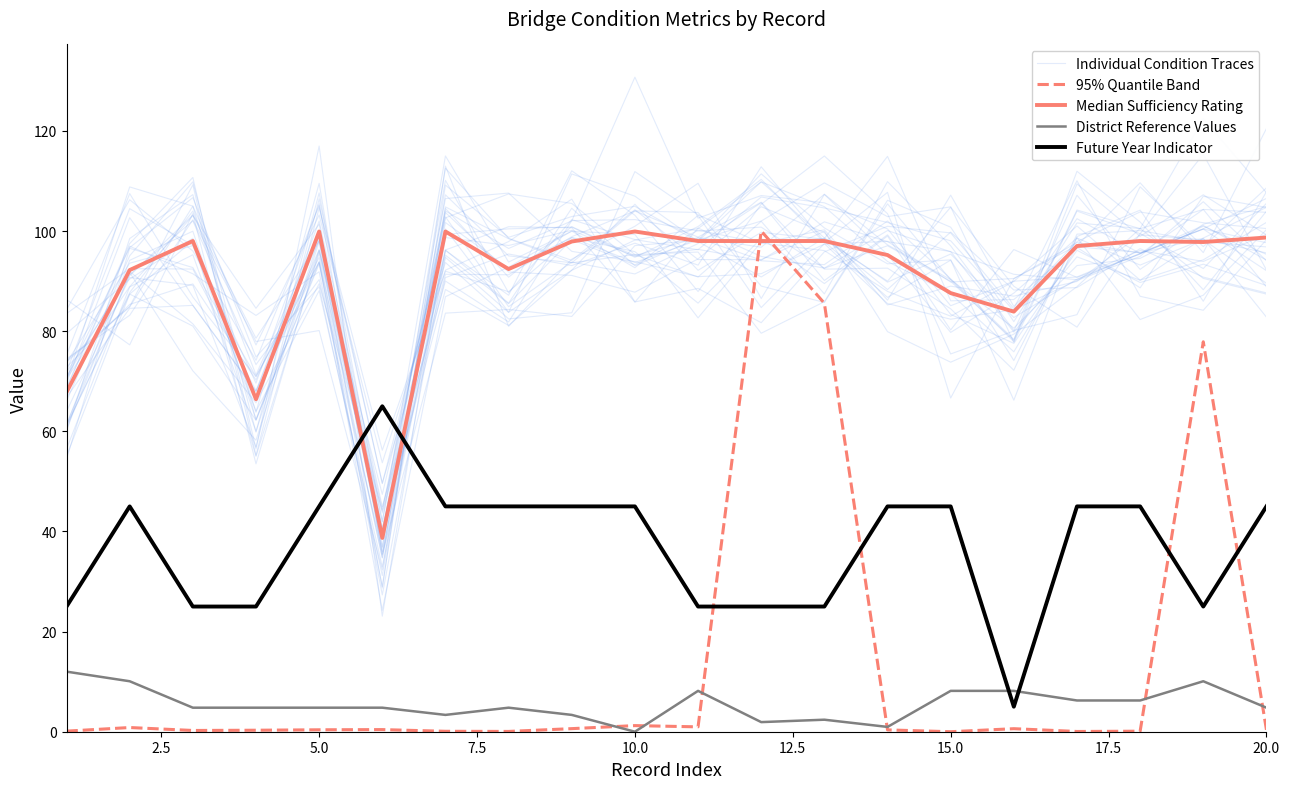

Rank the series at 7.5 from lowest to highest value.

95% Quantile Band, District Reference Values, Future Year Indicator, Median Sufficiency Rating, Individual Condition Traces